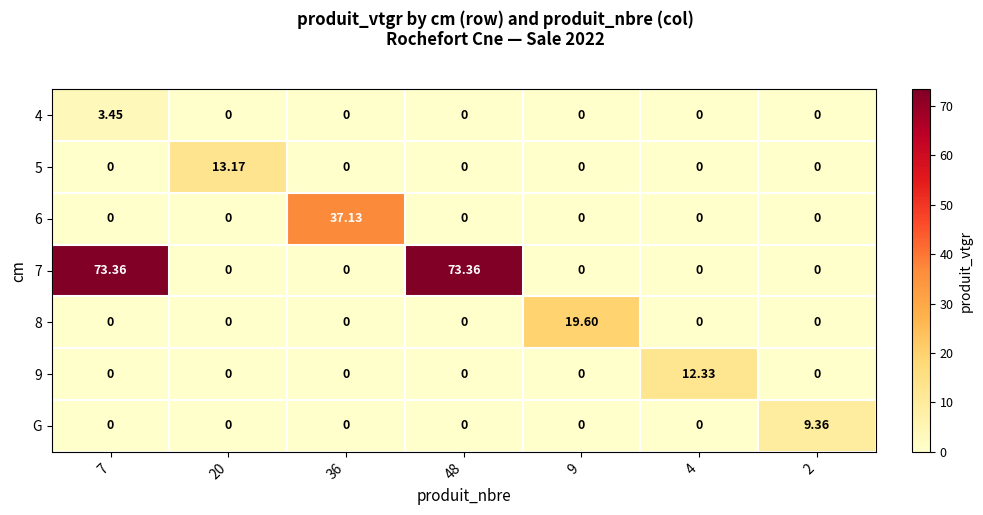

What is the difference between the highest and lowest values at 4?

12.3